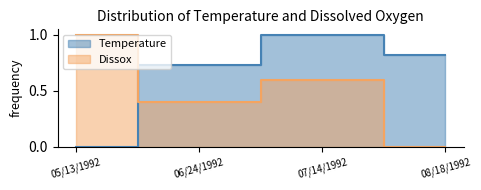

What is the value of the Dissox point at the 1st from the left?

1.0